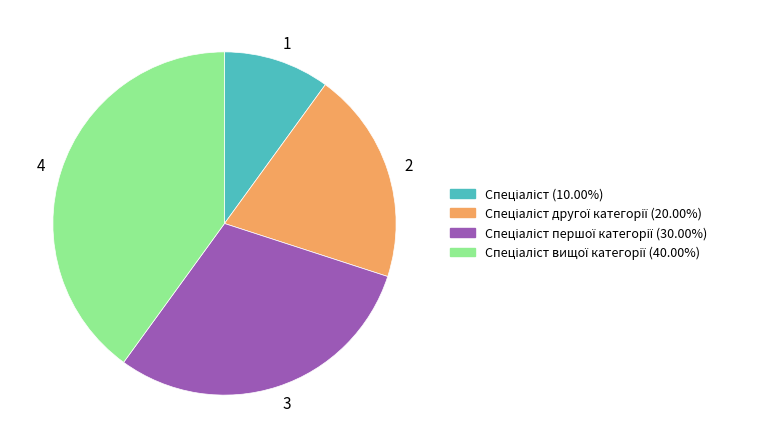

Which has a higher value, 4 or 2?

4